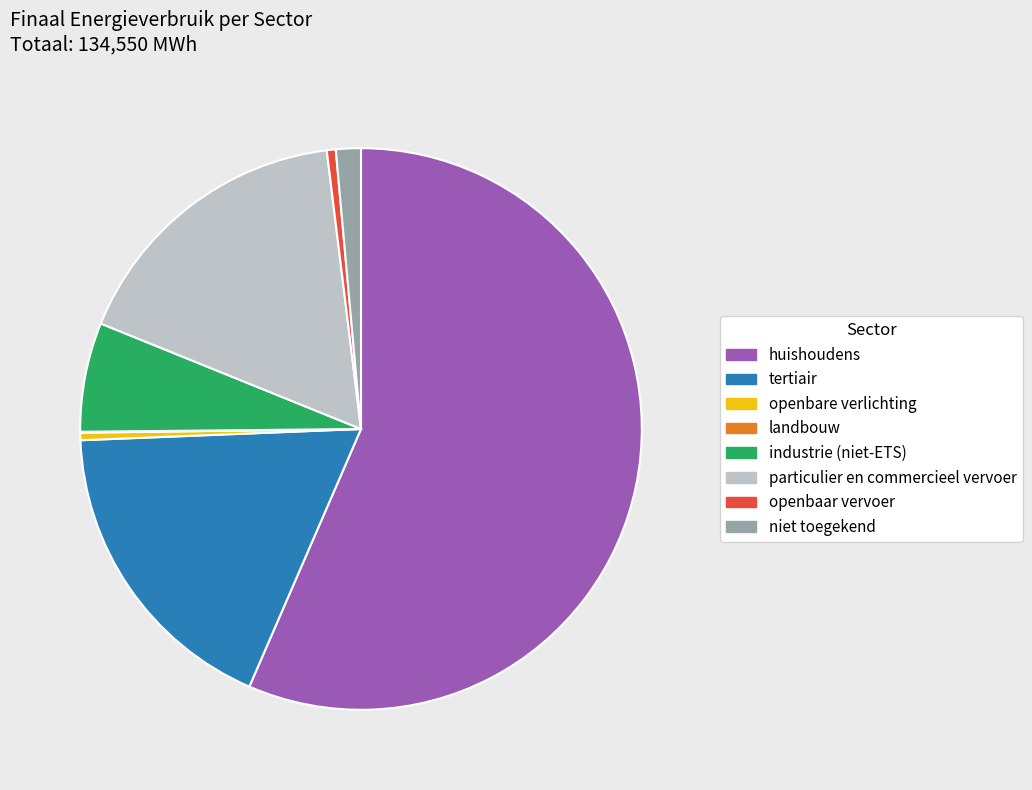

Is it true that niet toegekend is 11% of the pie?

False